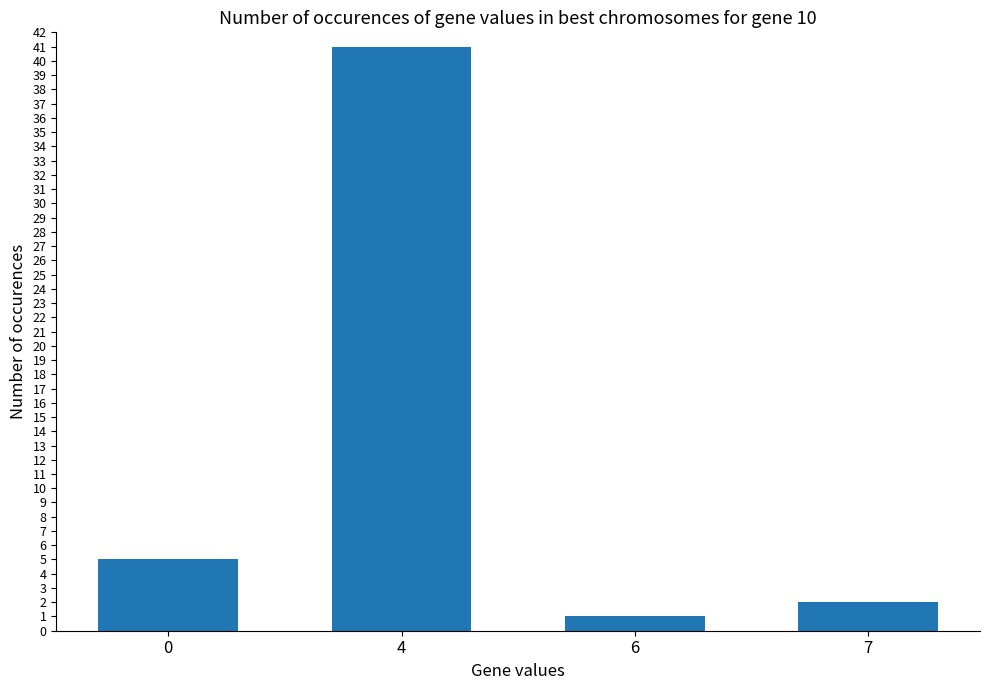

What is the value of the 3rd bar from the left?

1